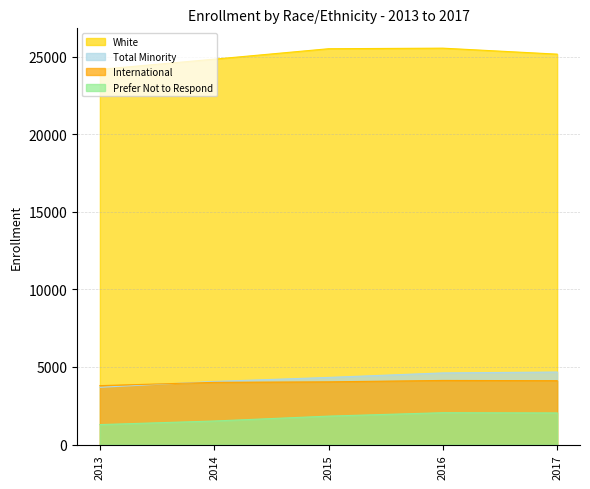

What is the difference between the maximum and second lowest values in the Total Minority series?

608